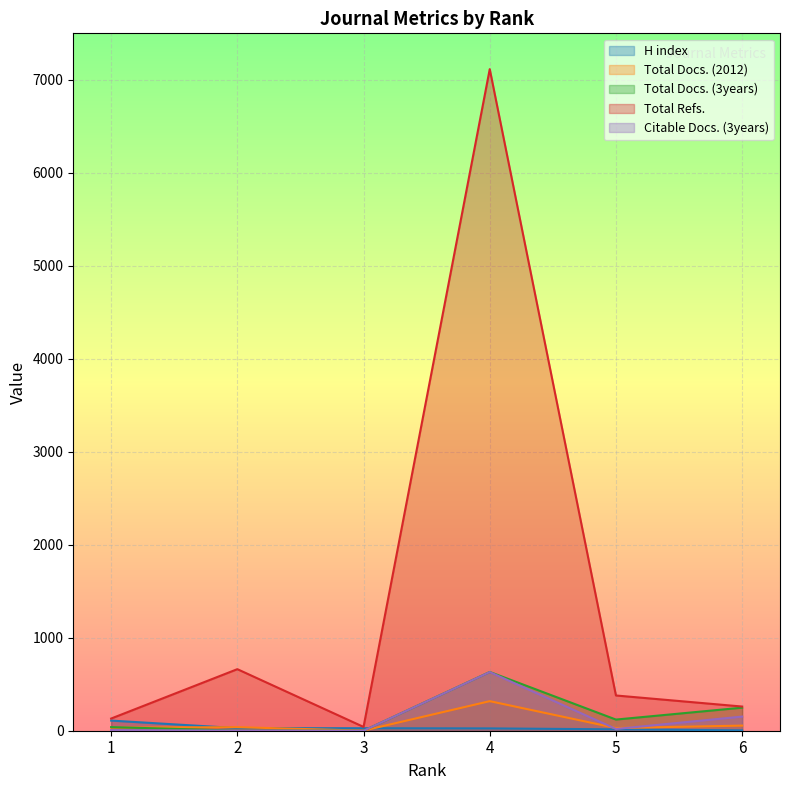

What is the value of the H index point at the 1st from the left?

109